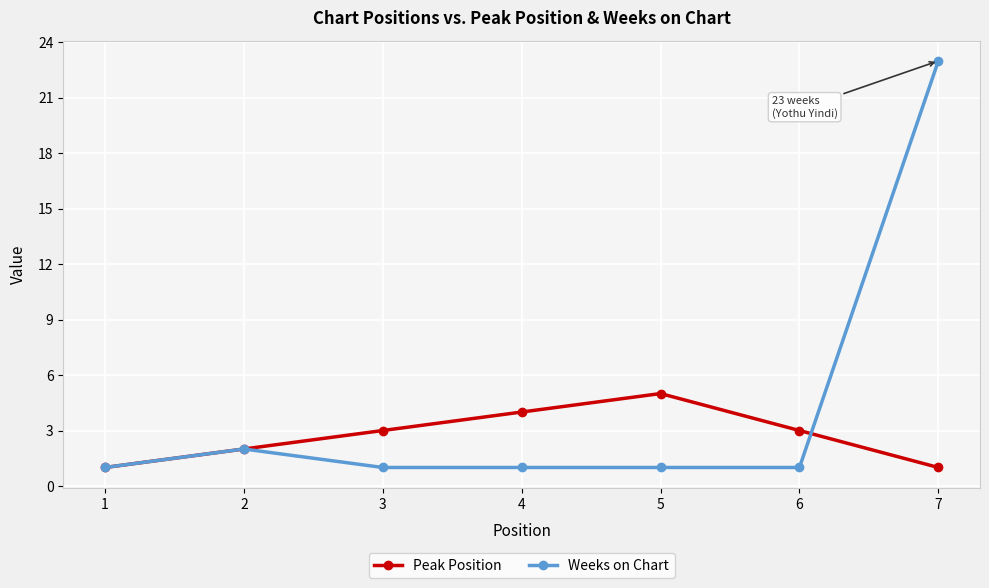

The value of Weeks on Chart at 1 is 1. True or false?

True